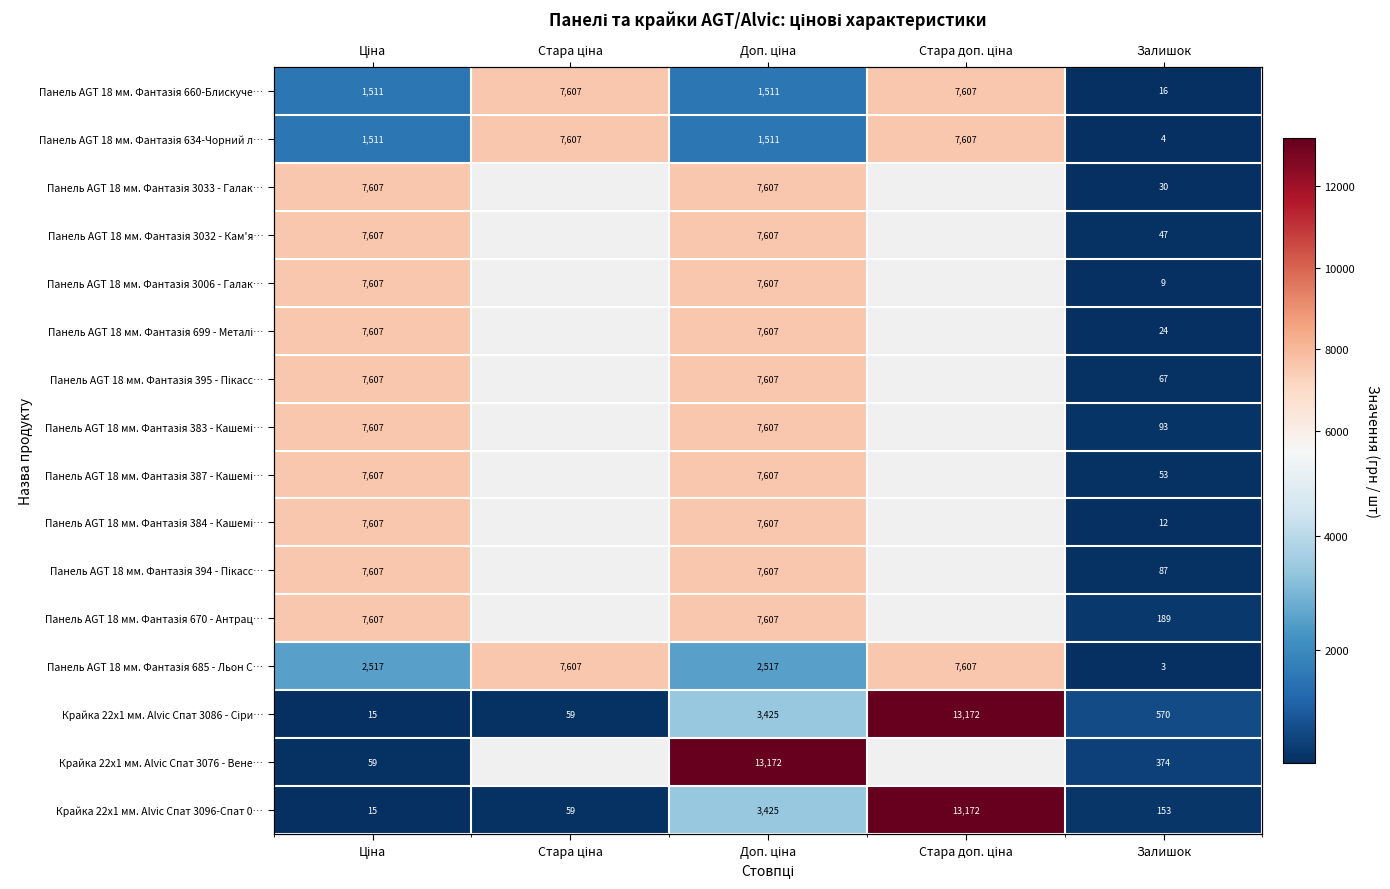

Which series changed the most between Стара ціна and Стара доп. ціна?

Крайка 22x1 мм. Alvic Спат 3086 - Сіри…